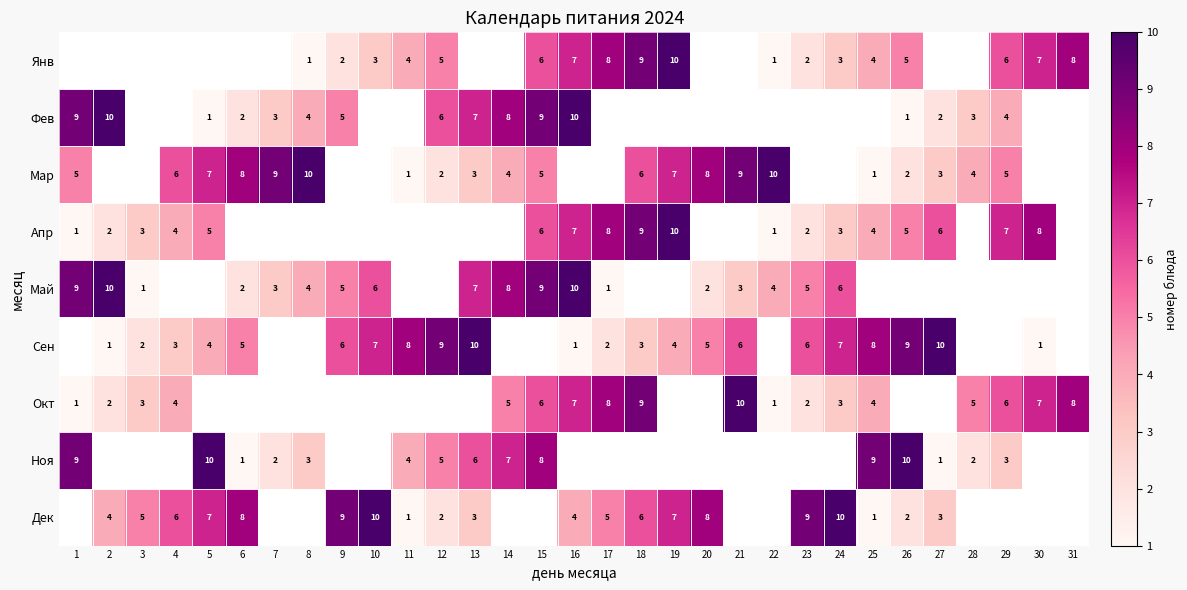

What is the smallest value displayed?

1.0